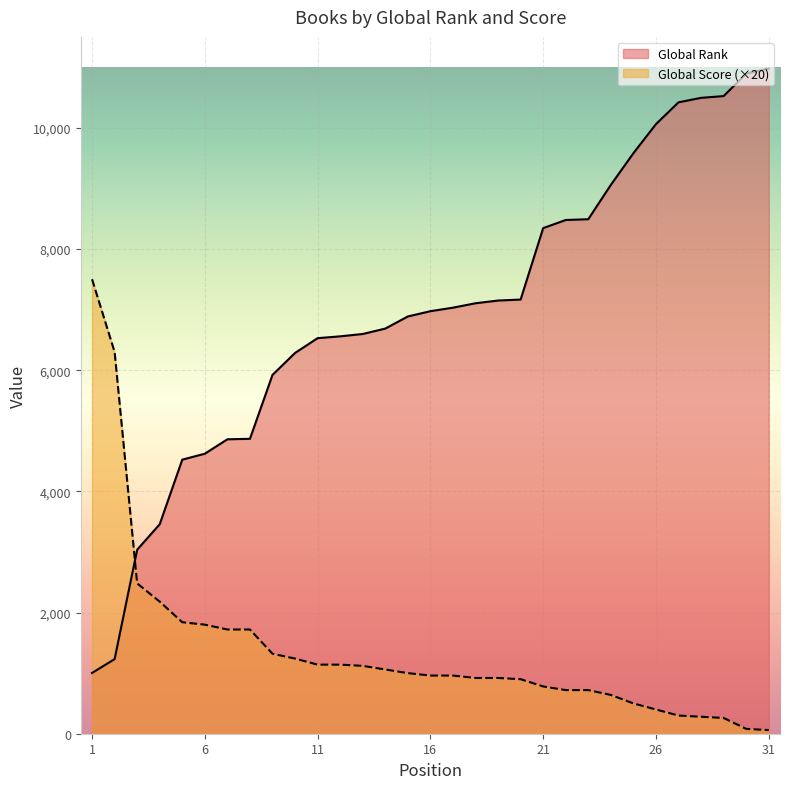

How many lines are shown in the chart?

2